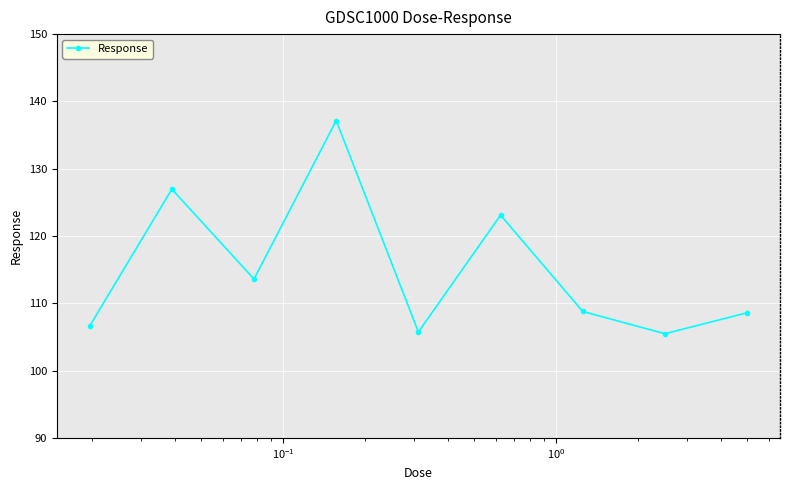

What is the difference between the maximum and minimum values?

31.7